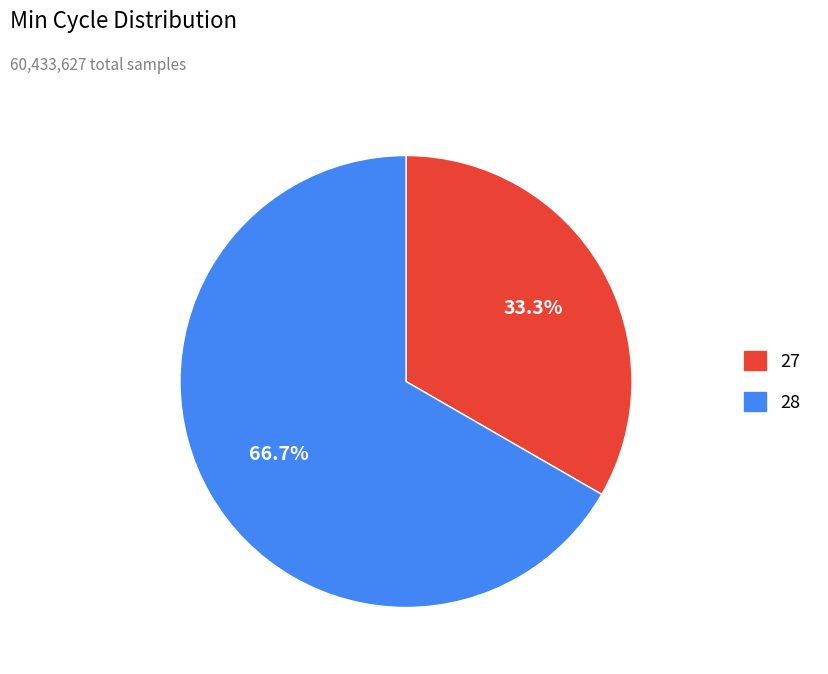

Is there any slice that represents more than half of the pie?

Yes